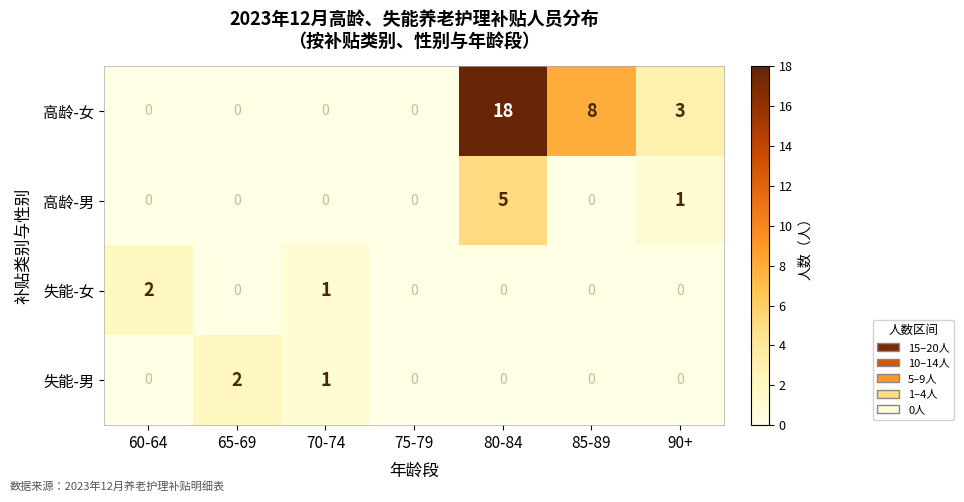

Which series has the largest total across all categories?

高龄-女